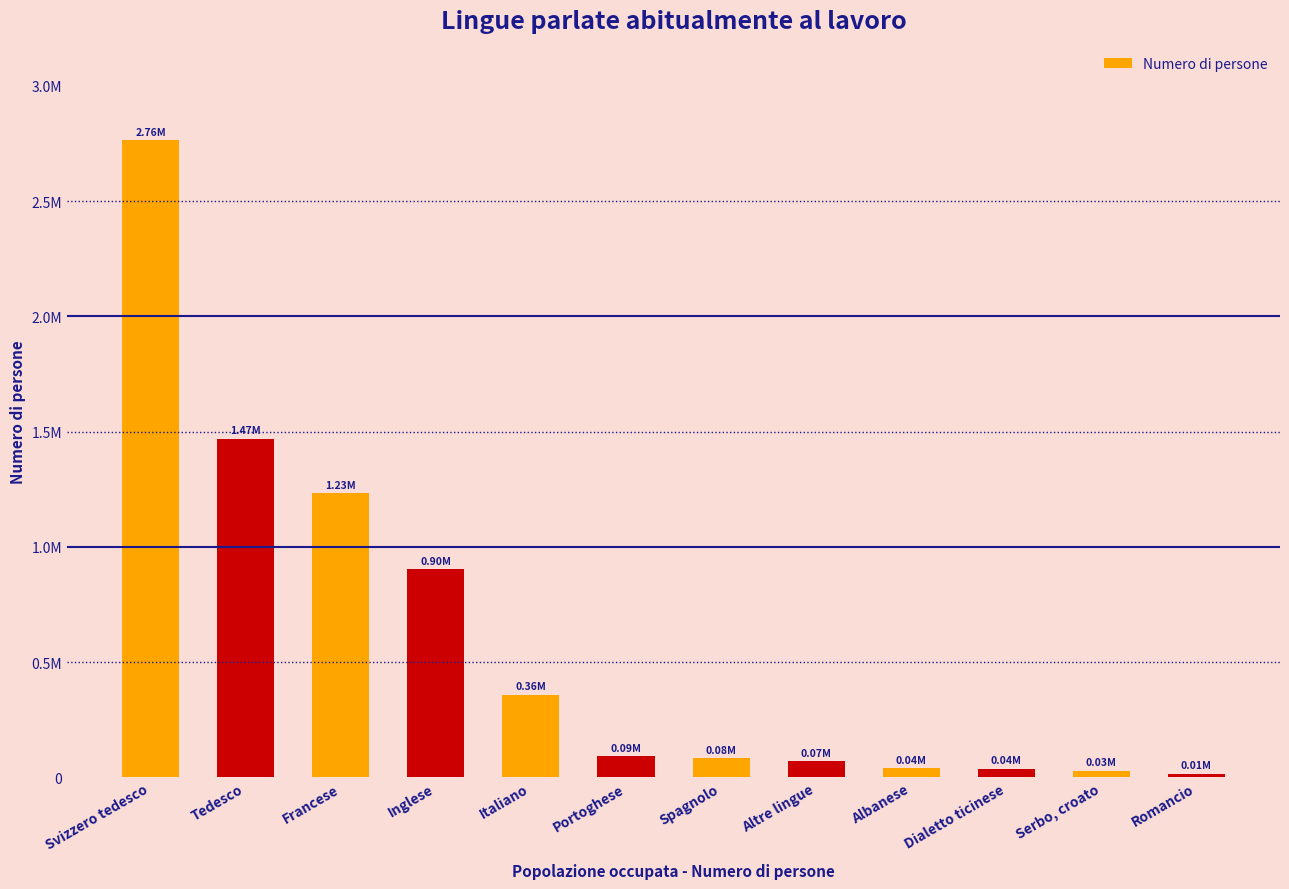

List the labels in order of value, largest first.

Svizzero tedesco, Tedesco, Francese, Inglese, Italiano, Portoghese, Spagnolo, Altre lingue, Albanese, Dialetto ticinese, Serbo, croato, Romancio